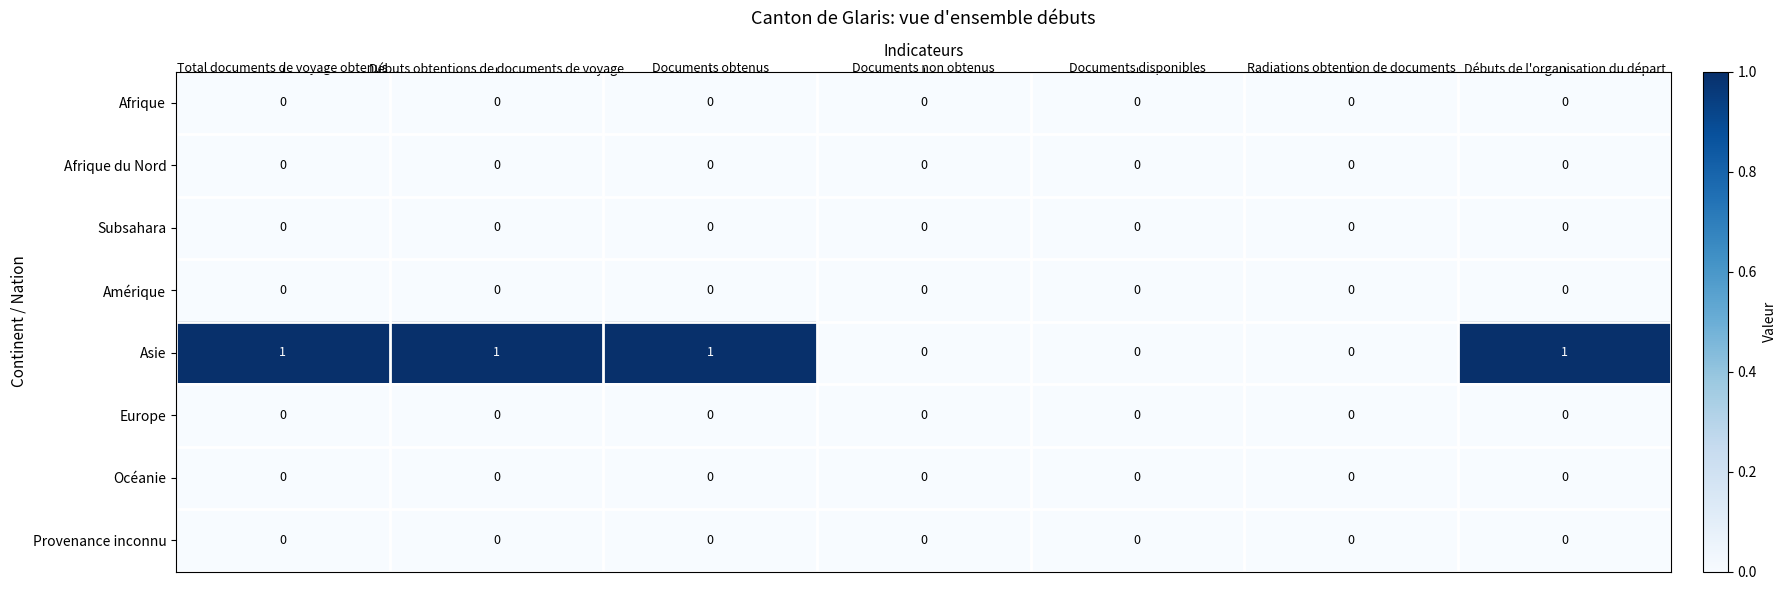

True or false: Provenance inconnu has a value of 0 at Total documents de voyage obtenus.

True